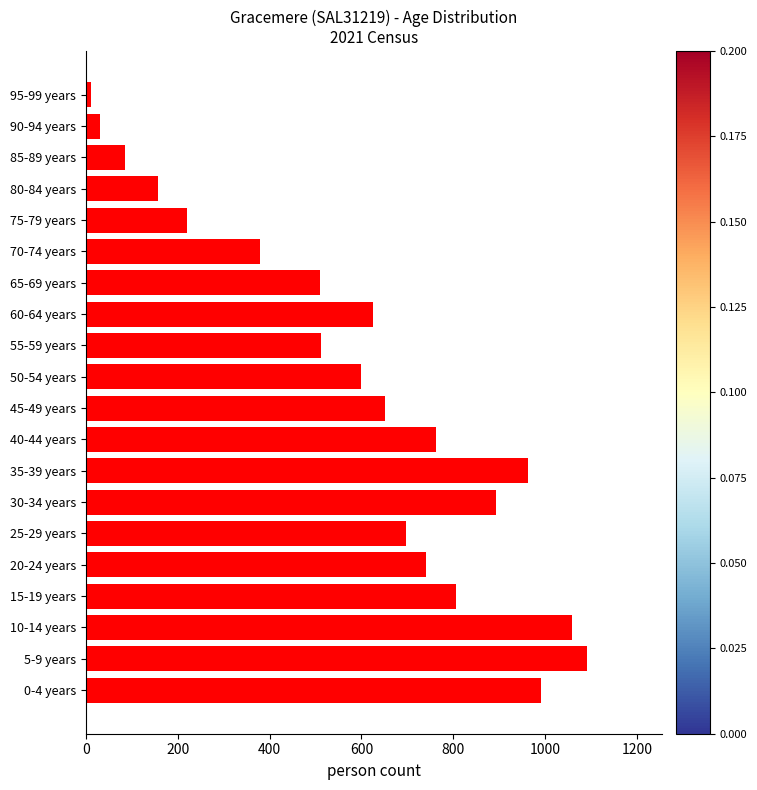

Is it true that the value at 75-79 years is 221?

True